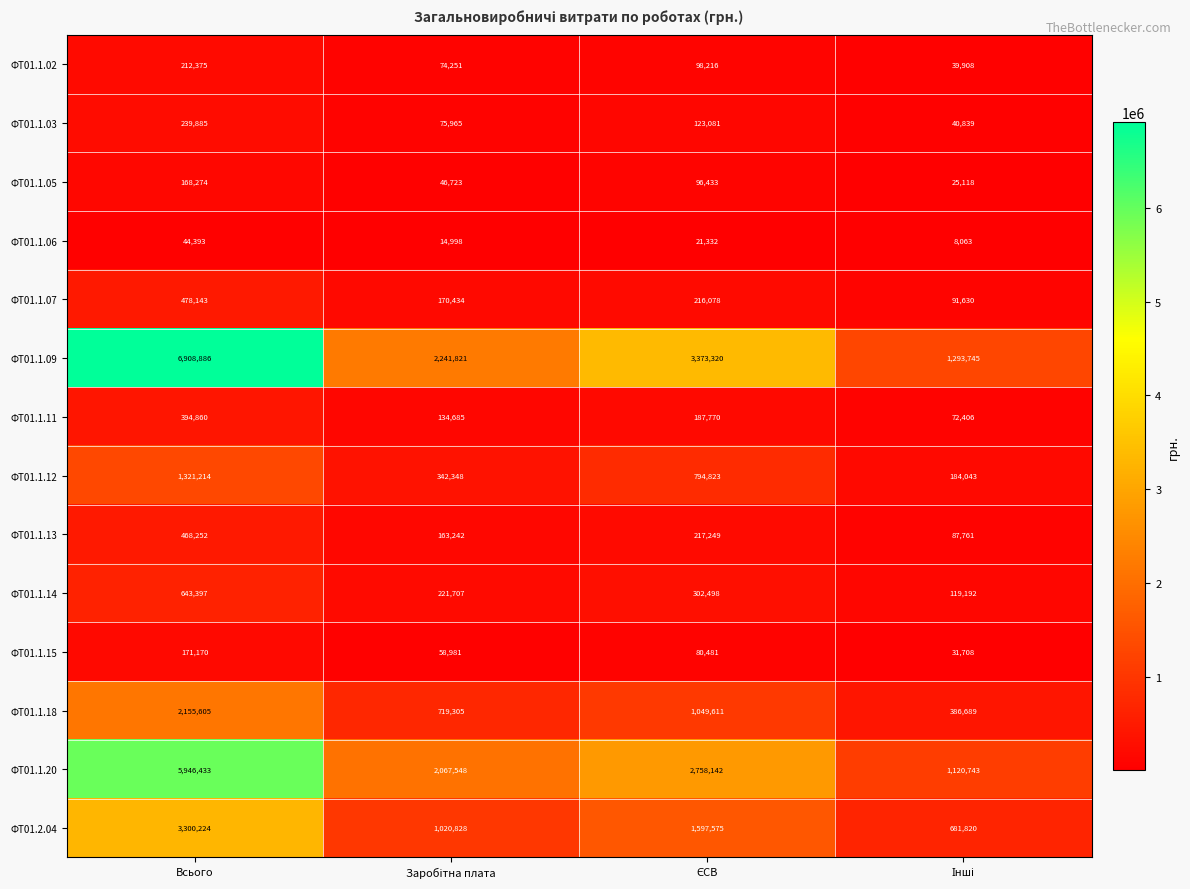

How many distinct data groups are displayed?

14